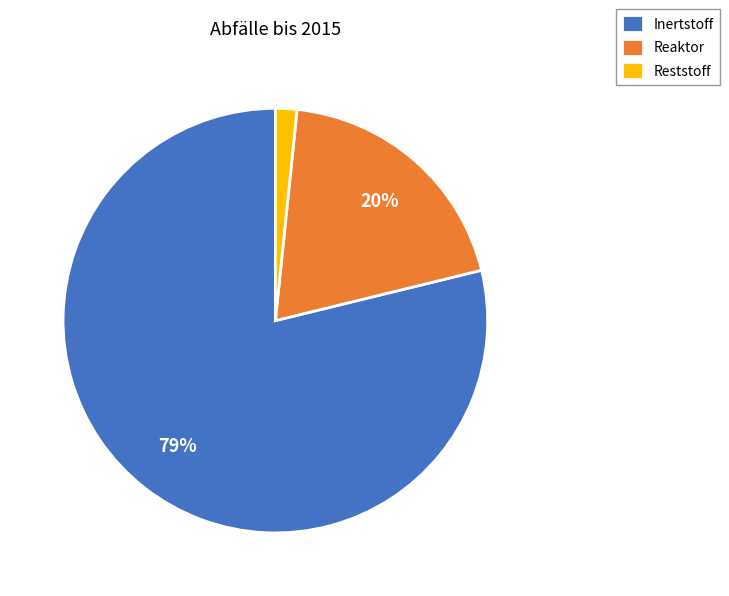

To the nearest percent, what portion does Reaktor represent?

20%